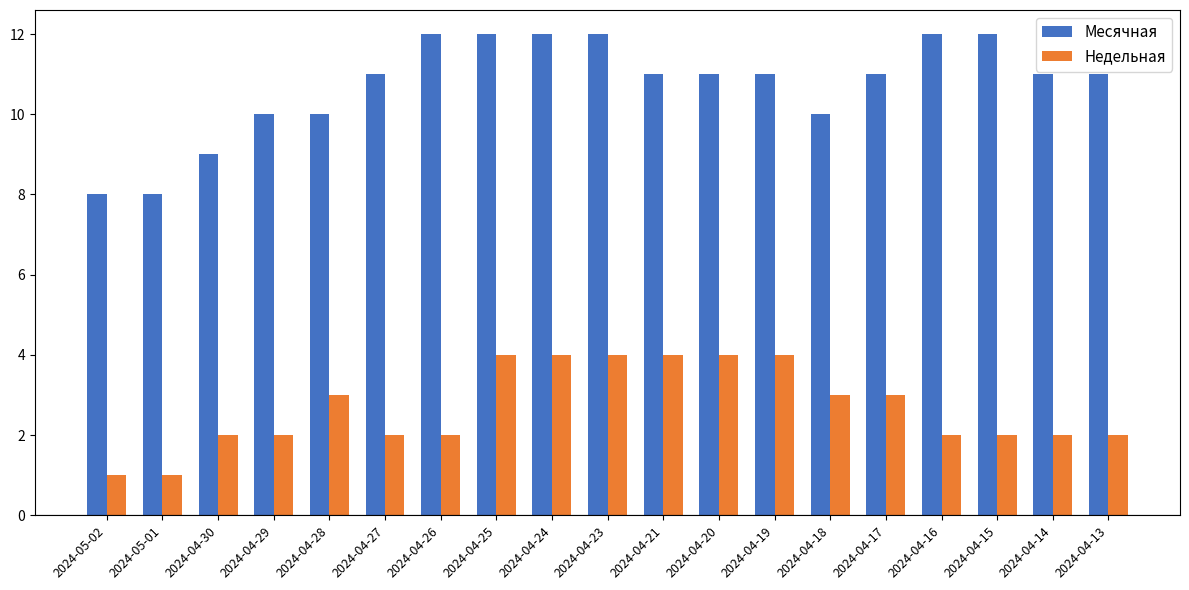

True or false: Месячная has a value of 11 at 2024-04-17.

True